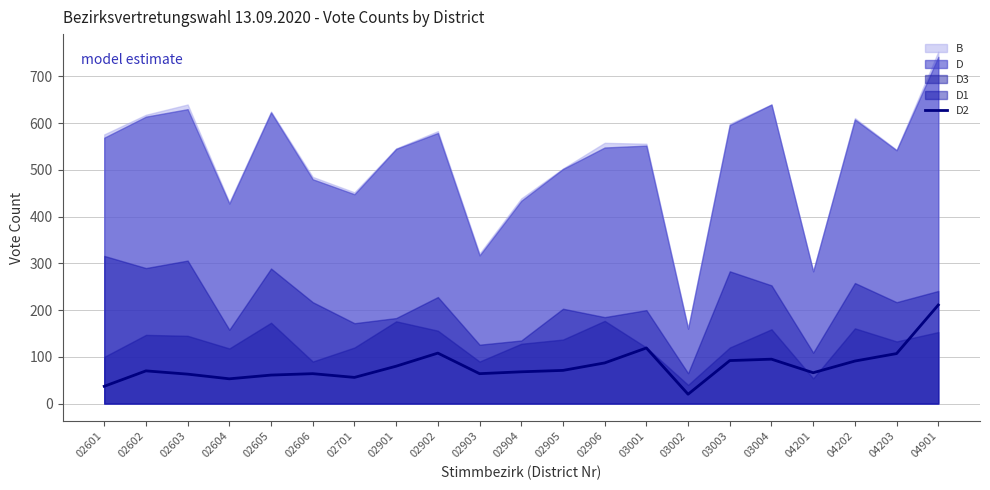

Which category has the lowest value across all series?

03002